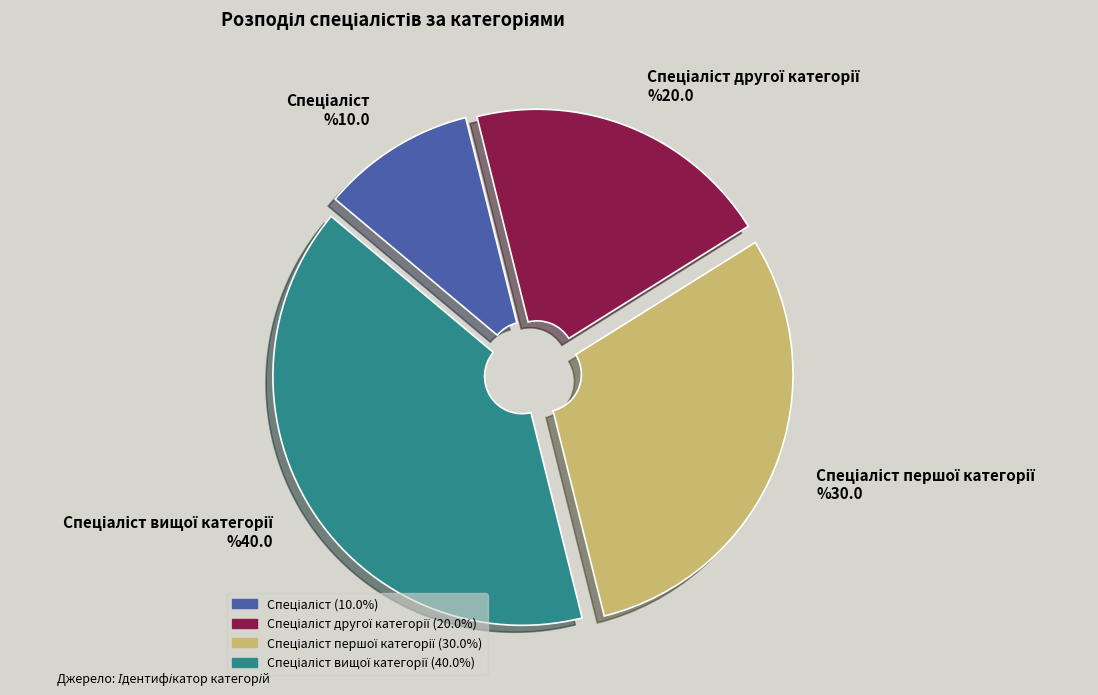

Is there a majority slice in this chart?

No